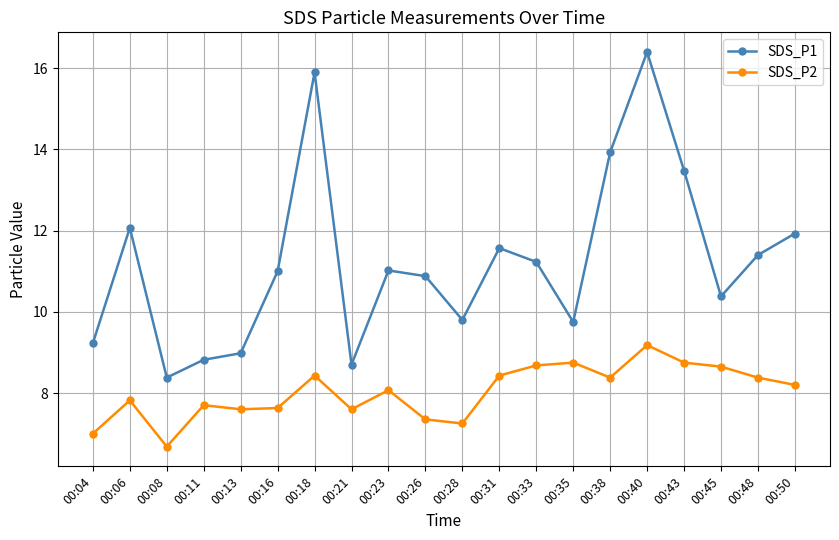

True or false: SDS_P1 and SDS_P2 intersect in this chart.

False